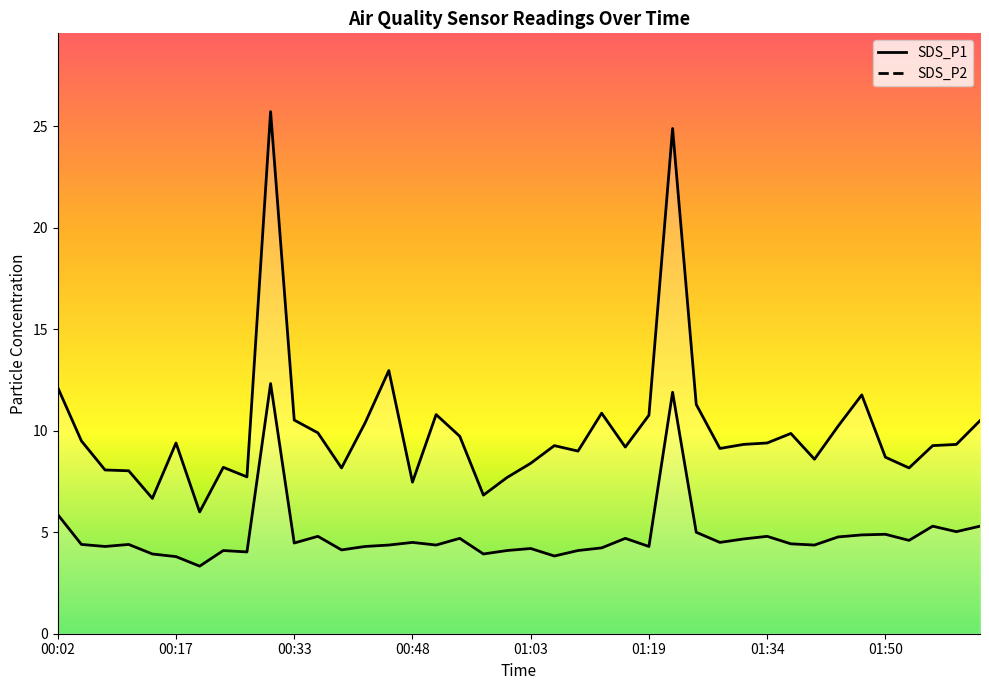

Is it true that SDS_P2 equals 4.5 at 00:48?

True